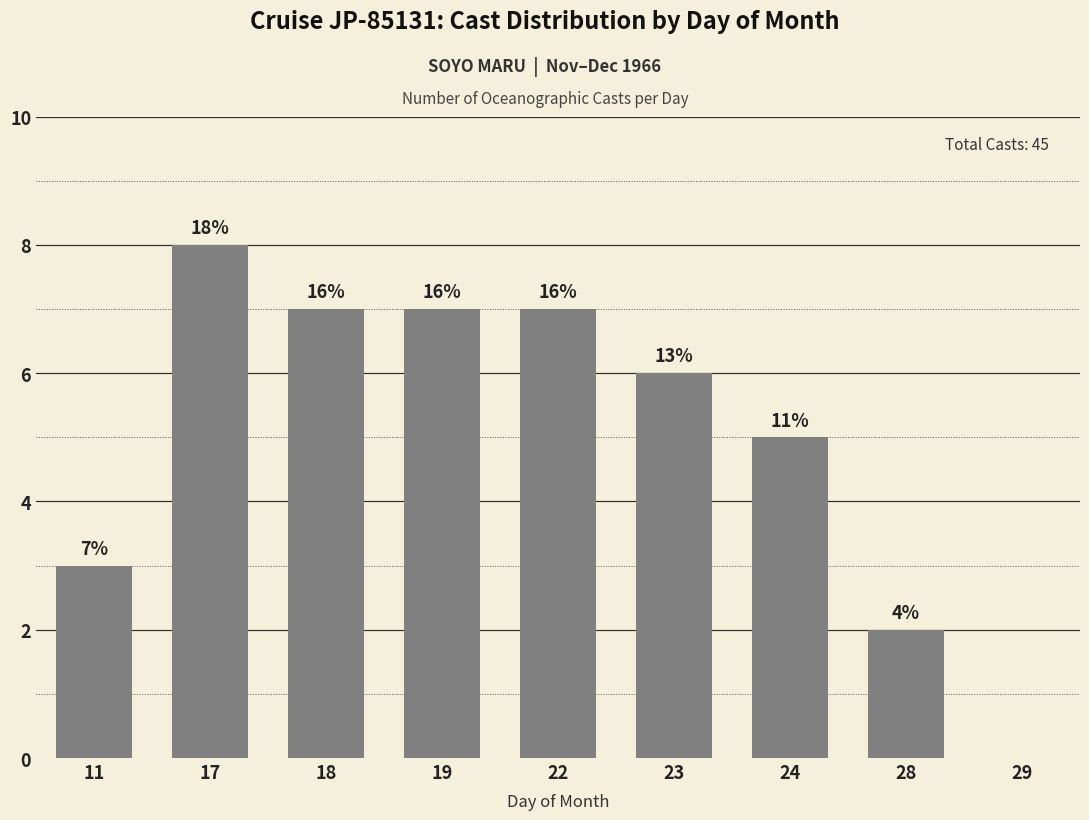

True or false: the data shows 12 at 18.

False